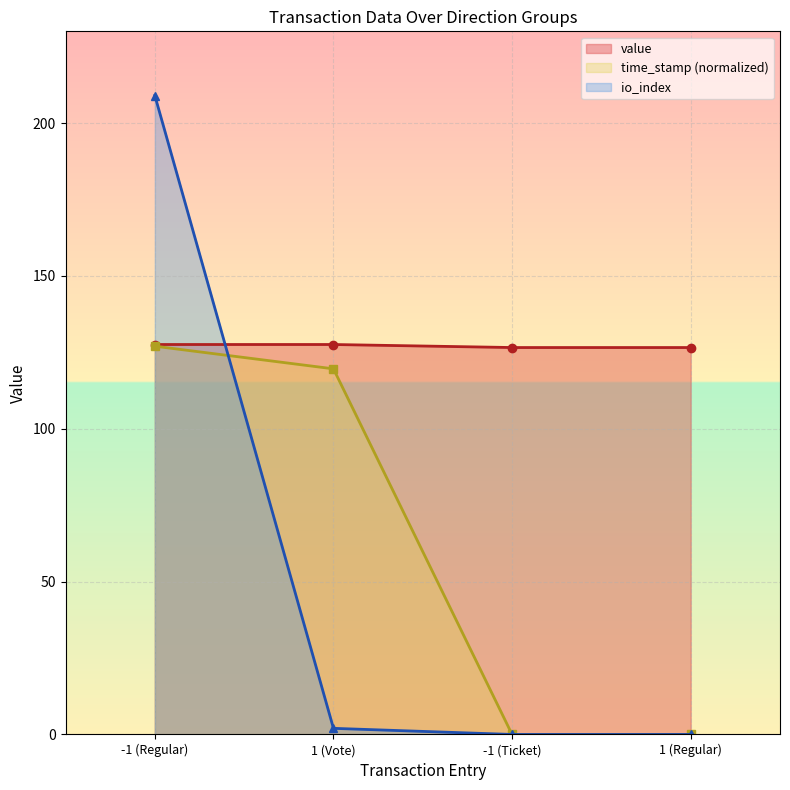

What is the difference between the time_stamp_norm values at 1 (Regular) and 1 (Vote)?

119.6